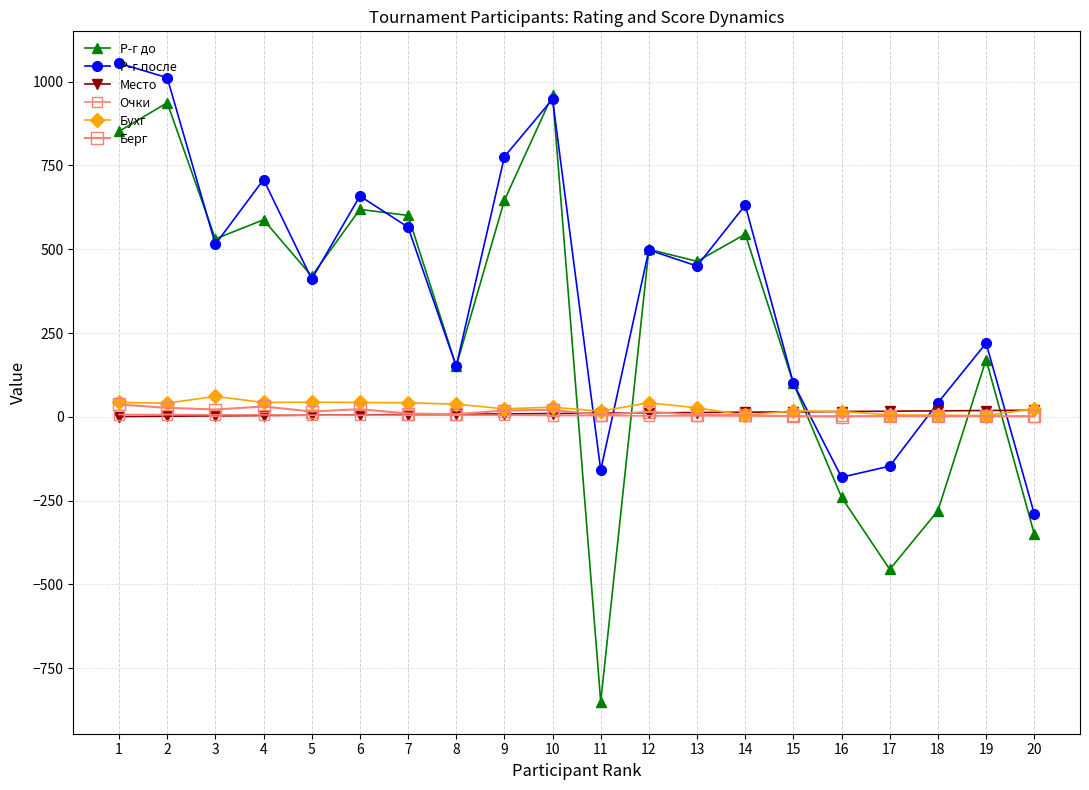

Which series changed the most between 1 and 20?

Р-г после